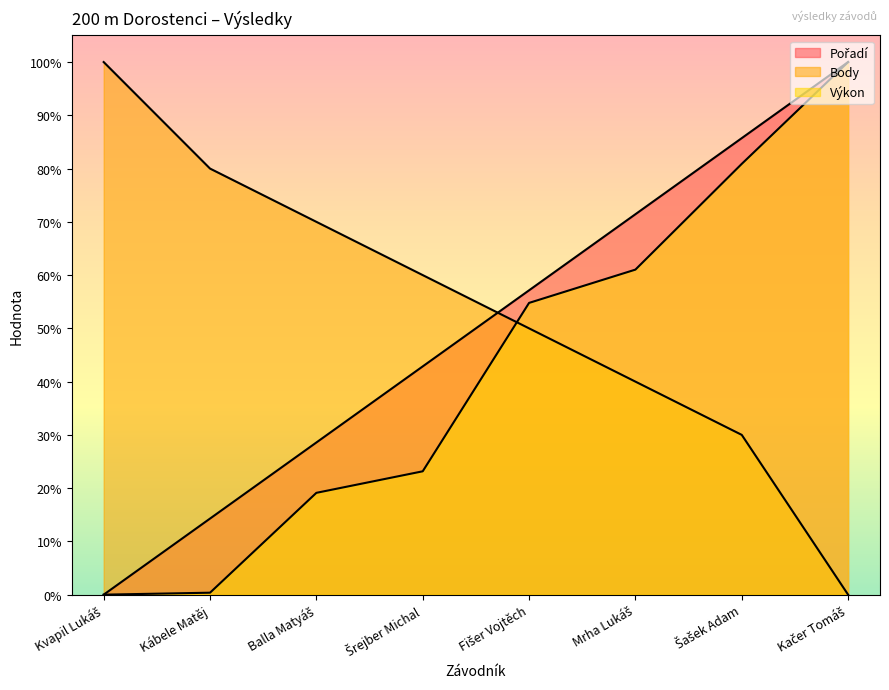

At which category is the sum across all series the highest?

Kačer Tomáš